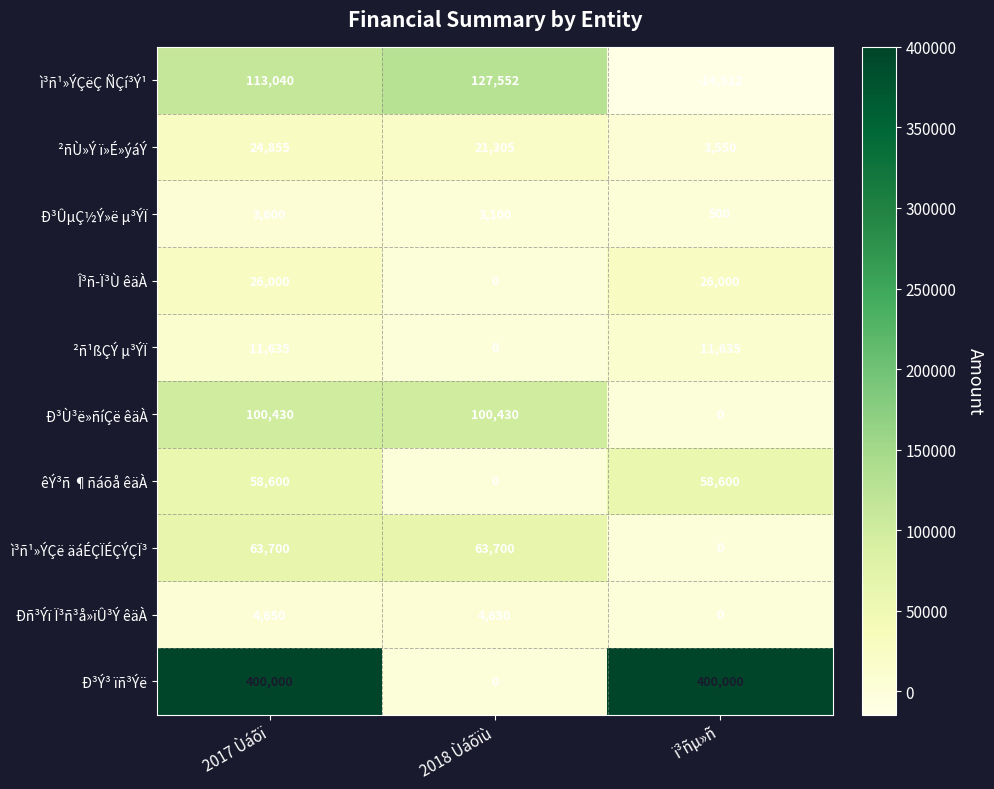

What is the spread (max minus min) of values at 2018 Ùáõïù?

127552